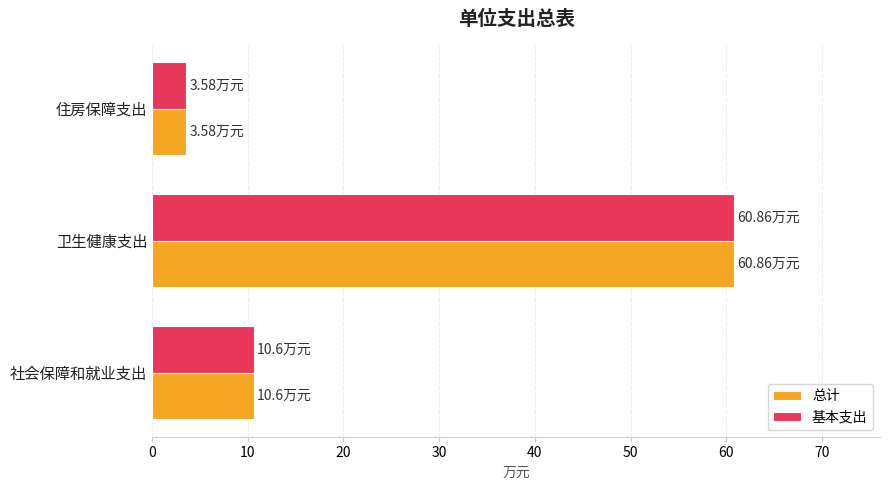

Where is 基本支出 nearest to the value 32?

社会保障和就业支出